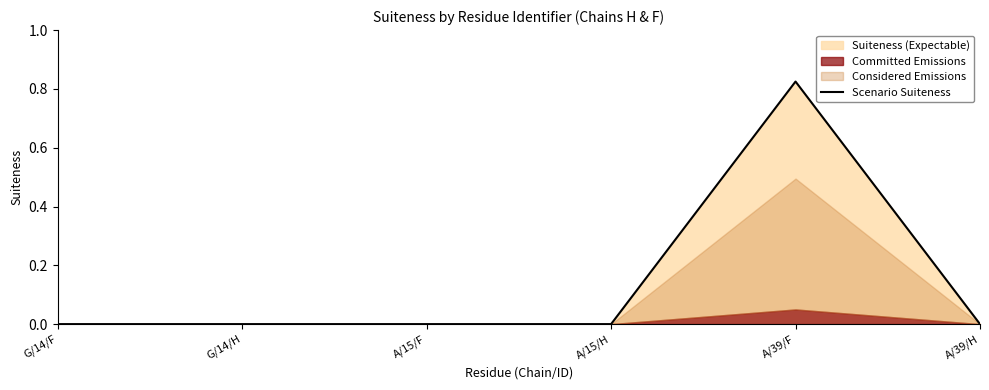

What is the difference between the values at A/15/H and A/39/F?

0.8